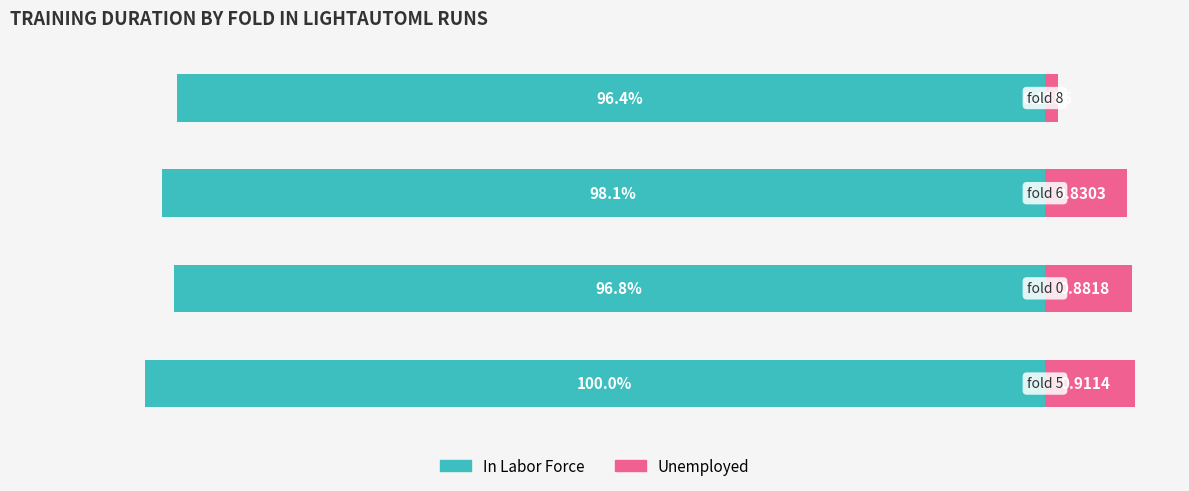

Reading left to right, list all the values displayed in this chart.

In Labor Force: -100.0	-96.8	-98.1	-96.4
Unemployed: 10.0	9.7	9.1	1.5